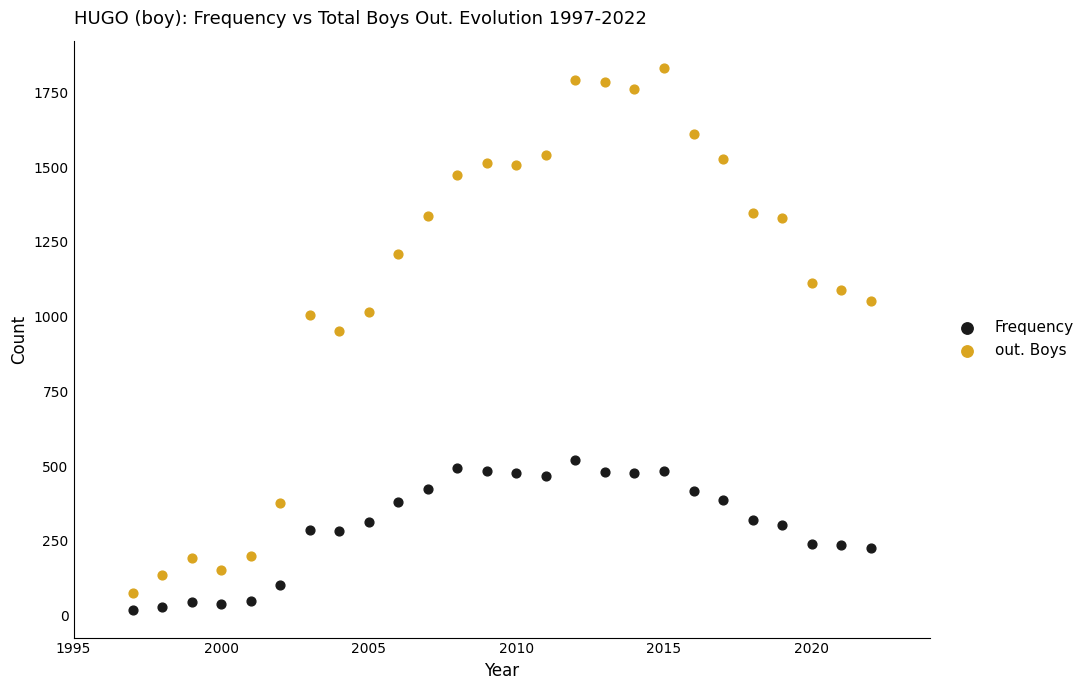

What is the X range (max minus min) for the scatter plot?

25